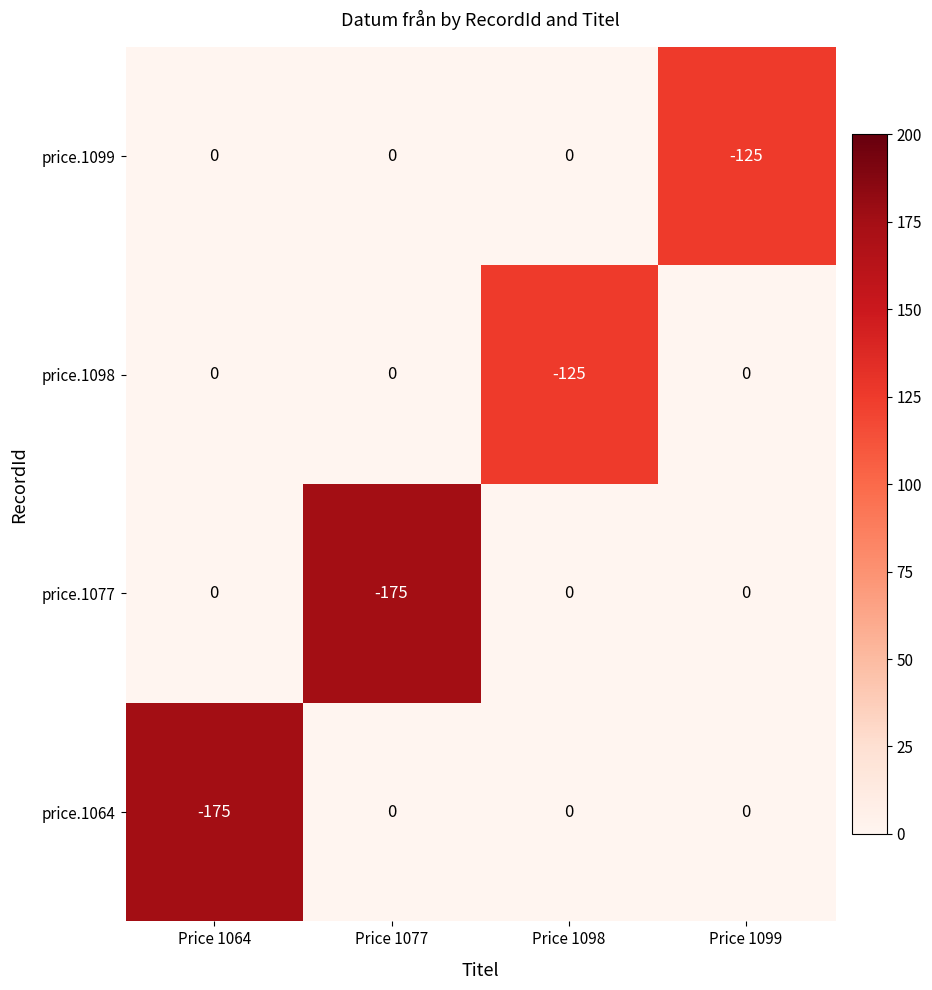

What is the difference between the maximum and minimum values in the price.1077 series?

175